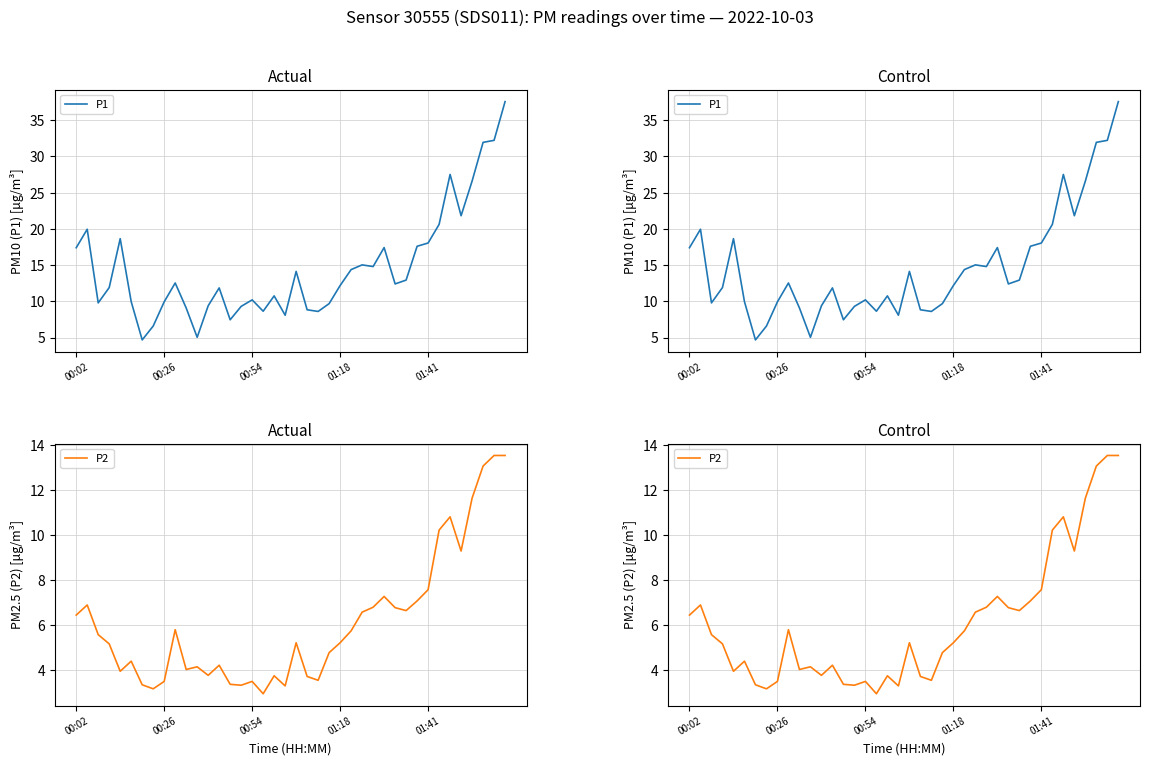

What is the value of the P2 point at the 20th from the left?

3.3